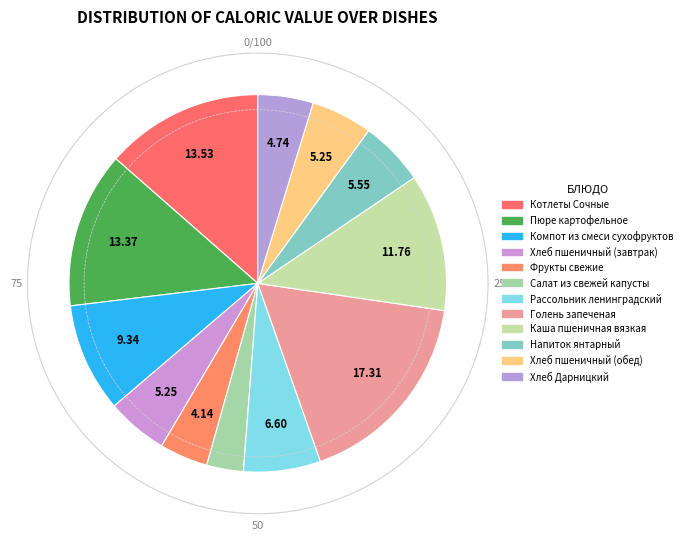

To the nearest percent, what is the difference between the Пюре картофельное and Напиток янтарный slice percentages?

8%